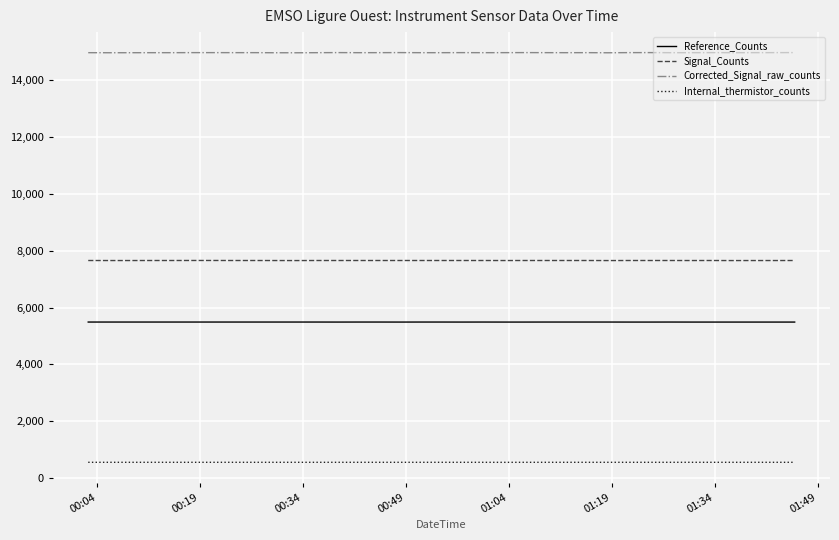

What is the minimum value shown in the chart?

550